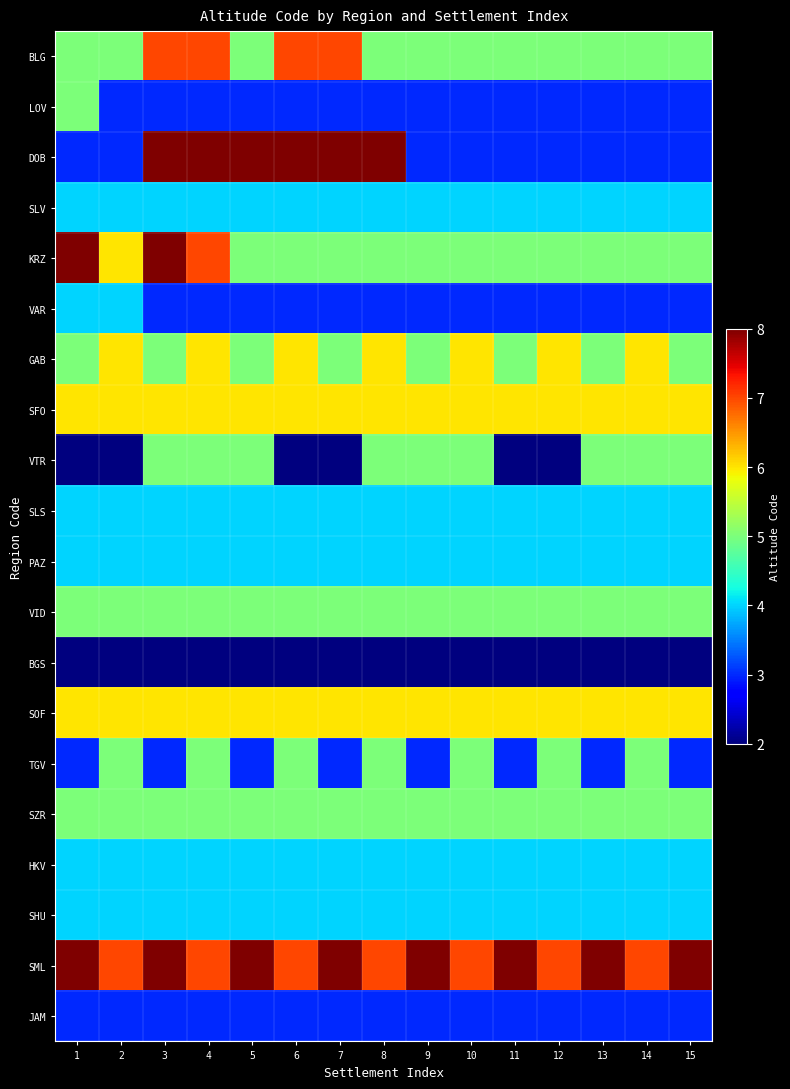

Which series changed the most between 1 and 13?

KRZ